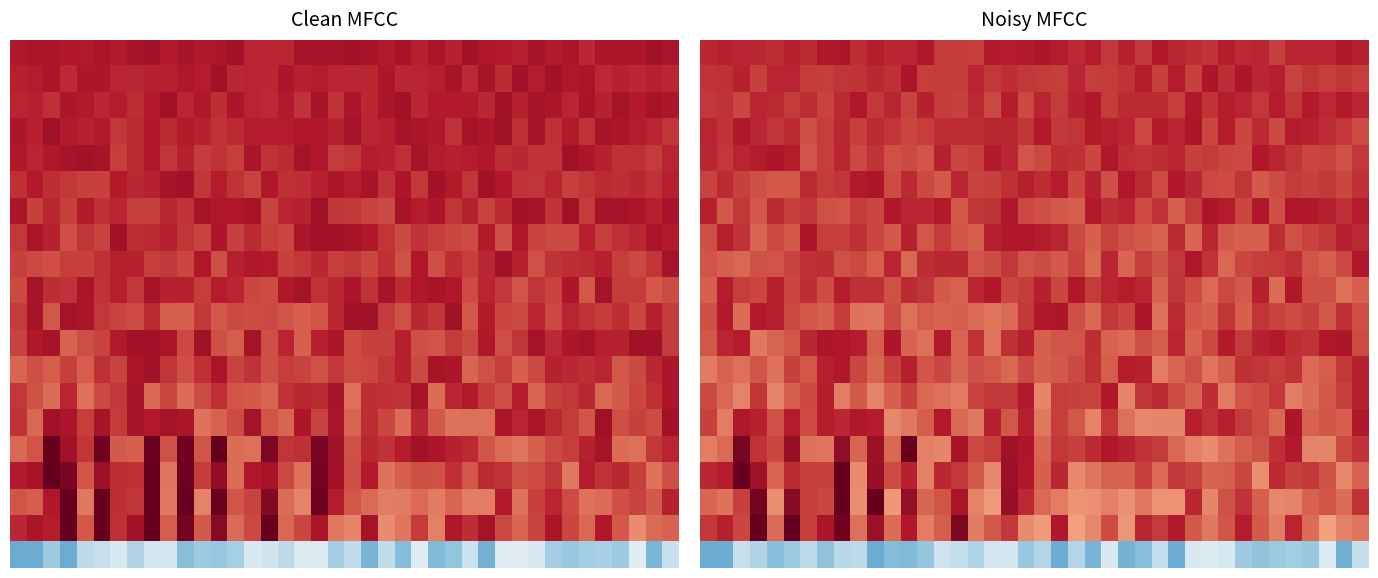

What is the total value across all series at 19?

13.2